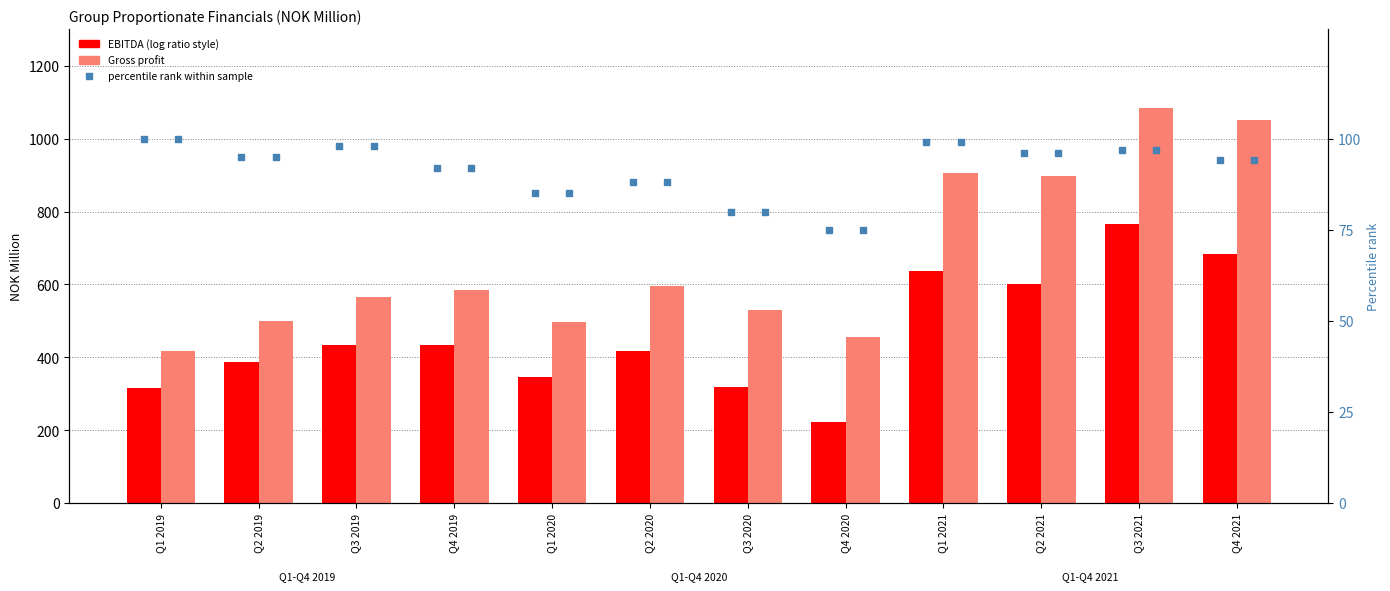

Is the value of percentile rank within the sample at Q2 2019 greater than the value of Gross profit at Q1 2019?

No